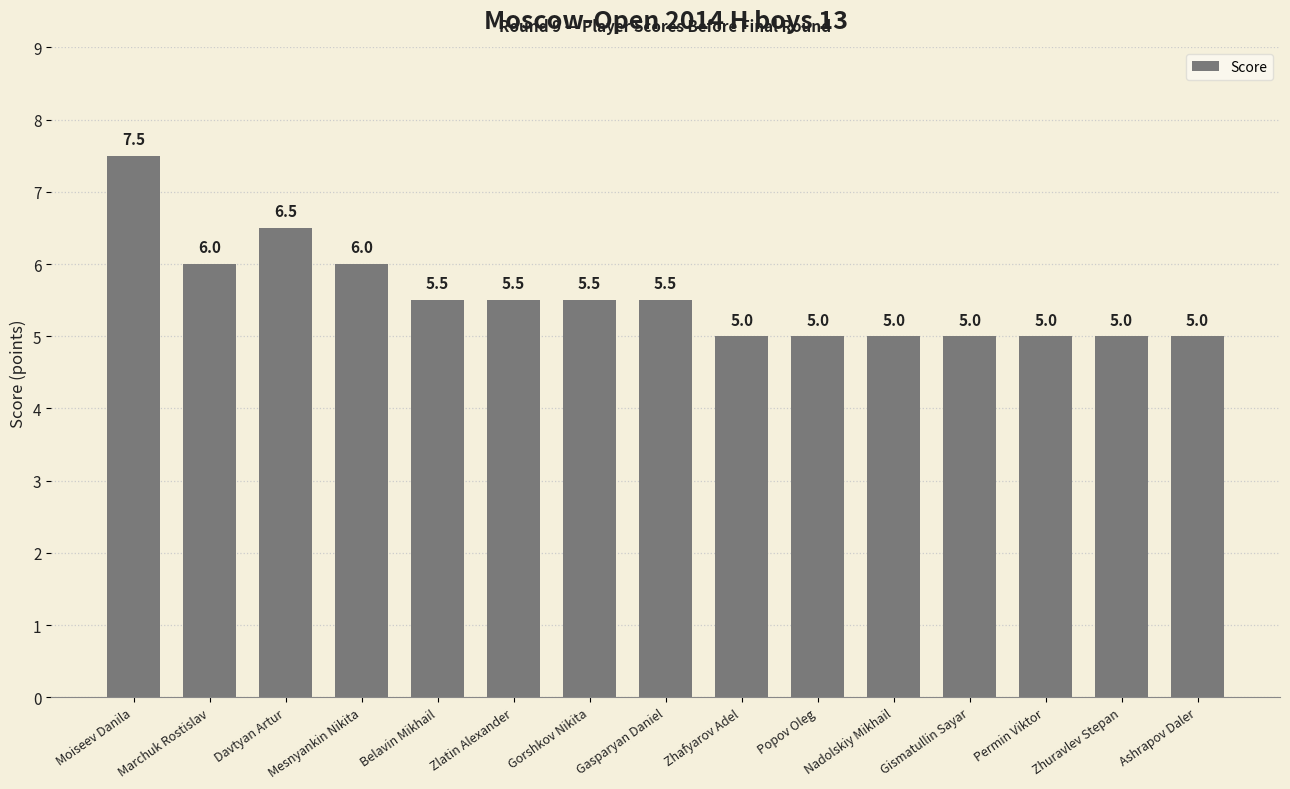

What is the greatest value displayed?

7.5